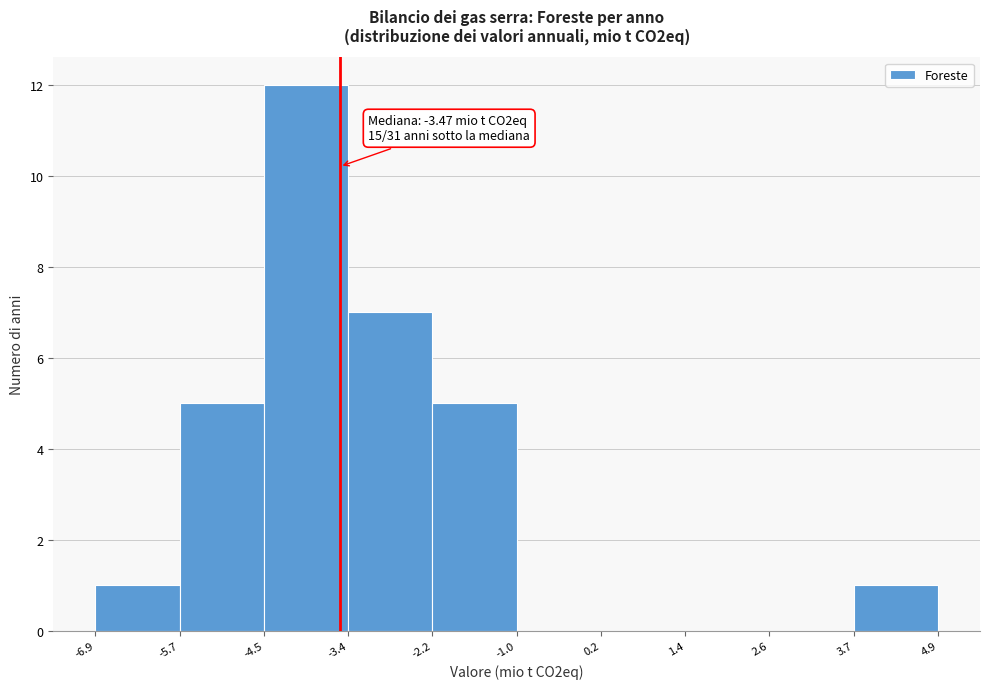

Which range on the x-axis has the tallest bar?

-4.5 to -3.4